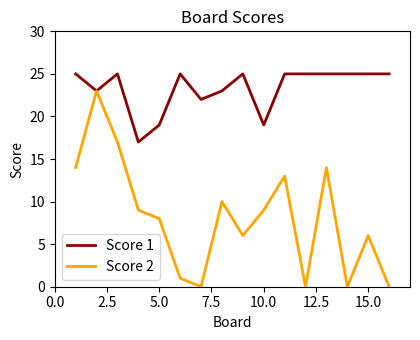

Which series has the largest range (max minus min)?

Score 2